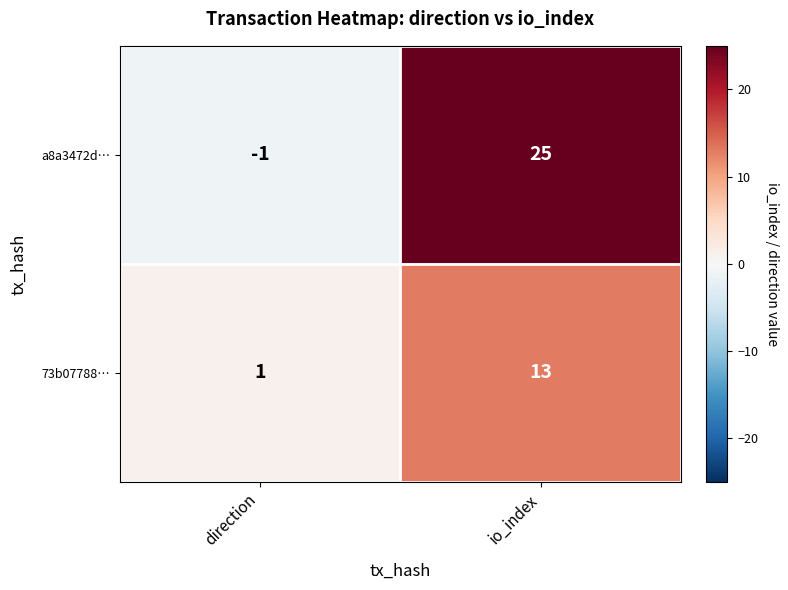

List the series in order of their overall mean, highest first.

a8a3472d…, 73b07788…